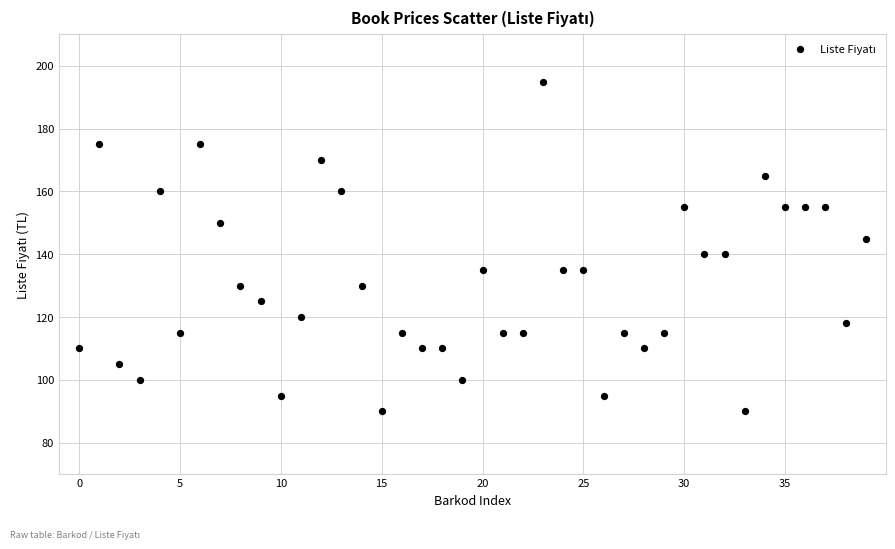

What is the range of Y values (max minus min)?

105